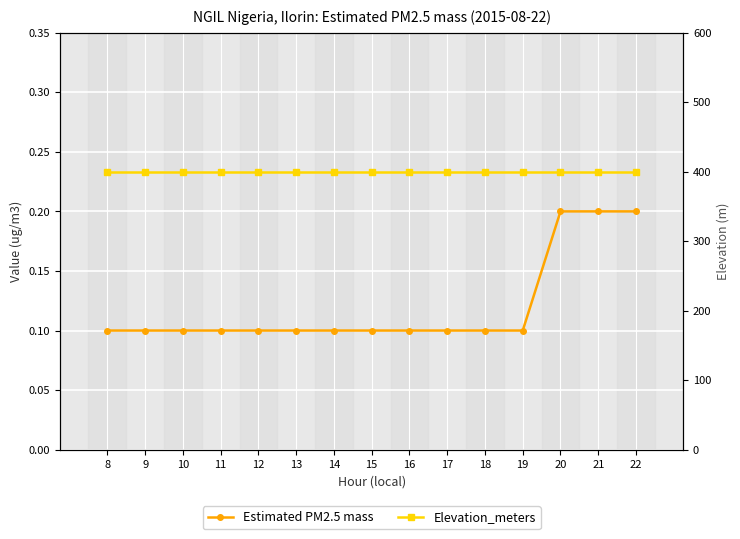

Rank the categories by Elevation_meters value from lowest to highest.

8, 9, 10, 11, 12, 13, 14, 15, 16, 17, 18, 19, 20, 21, 22